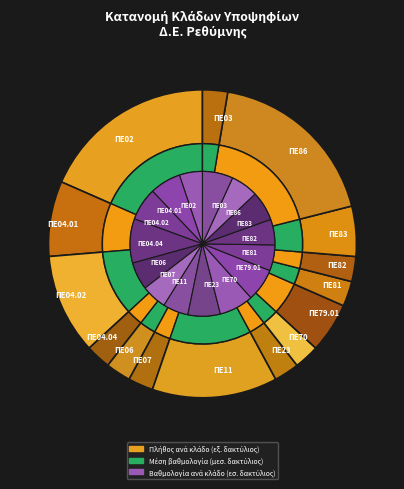

To the nearest percent, what is the difference between the largest and smallest slice percentages?

16%